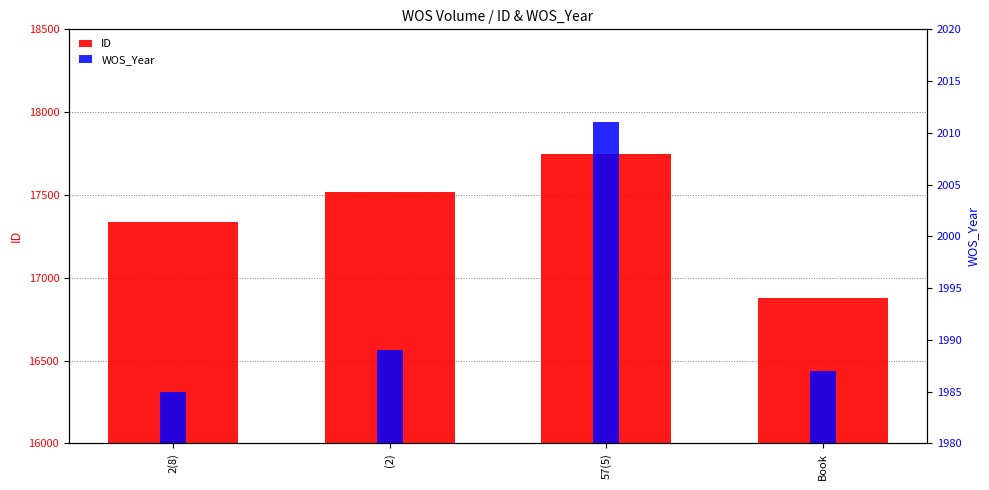

Which series changed the most between 2(8) and 57(5)?

ID